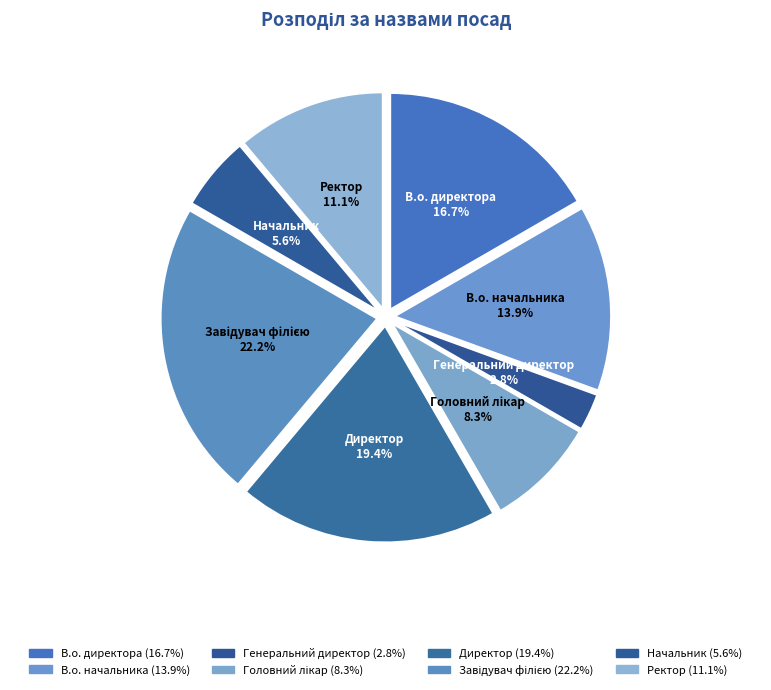

How many segments does this pie chart have?

8